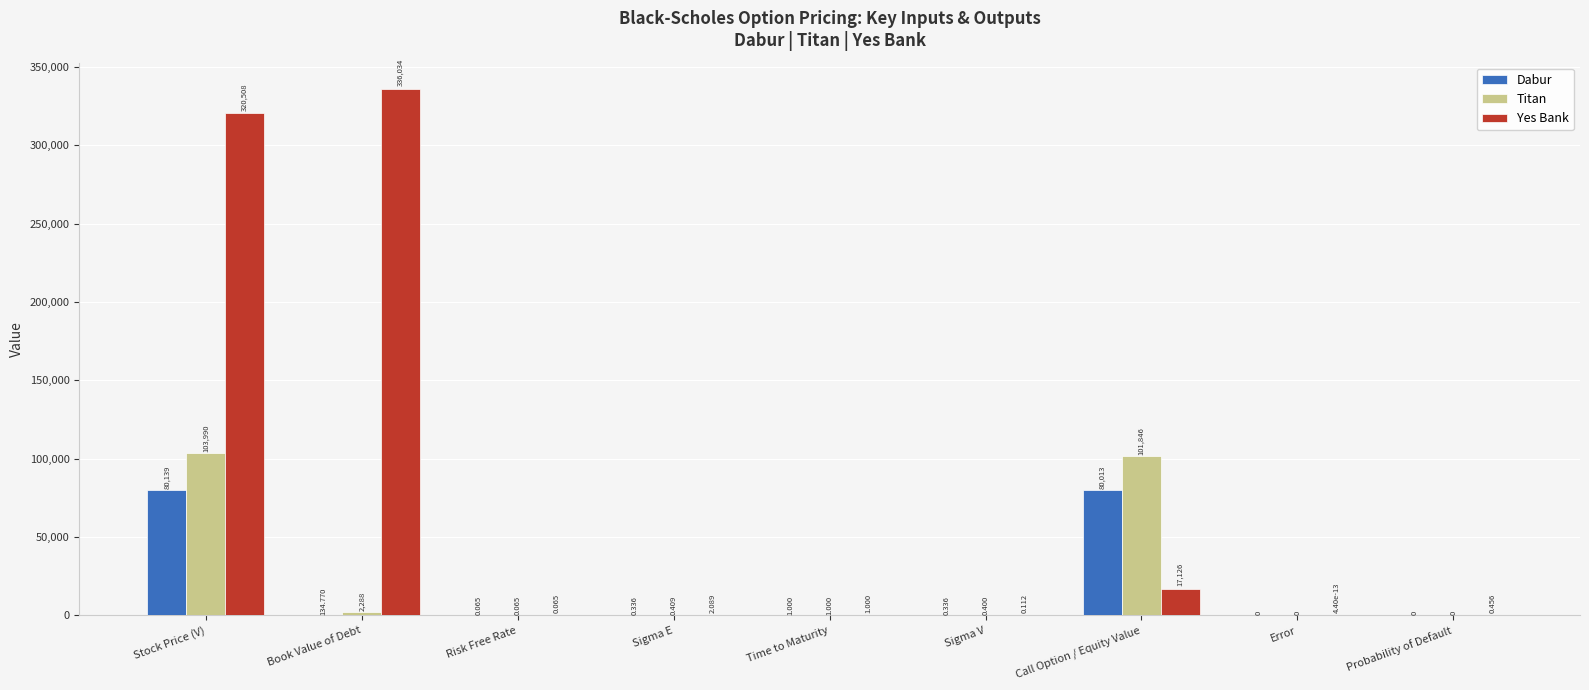

True or false: Yes Bank has a value of 17126.4 at Call Option / Equity Value.

True